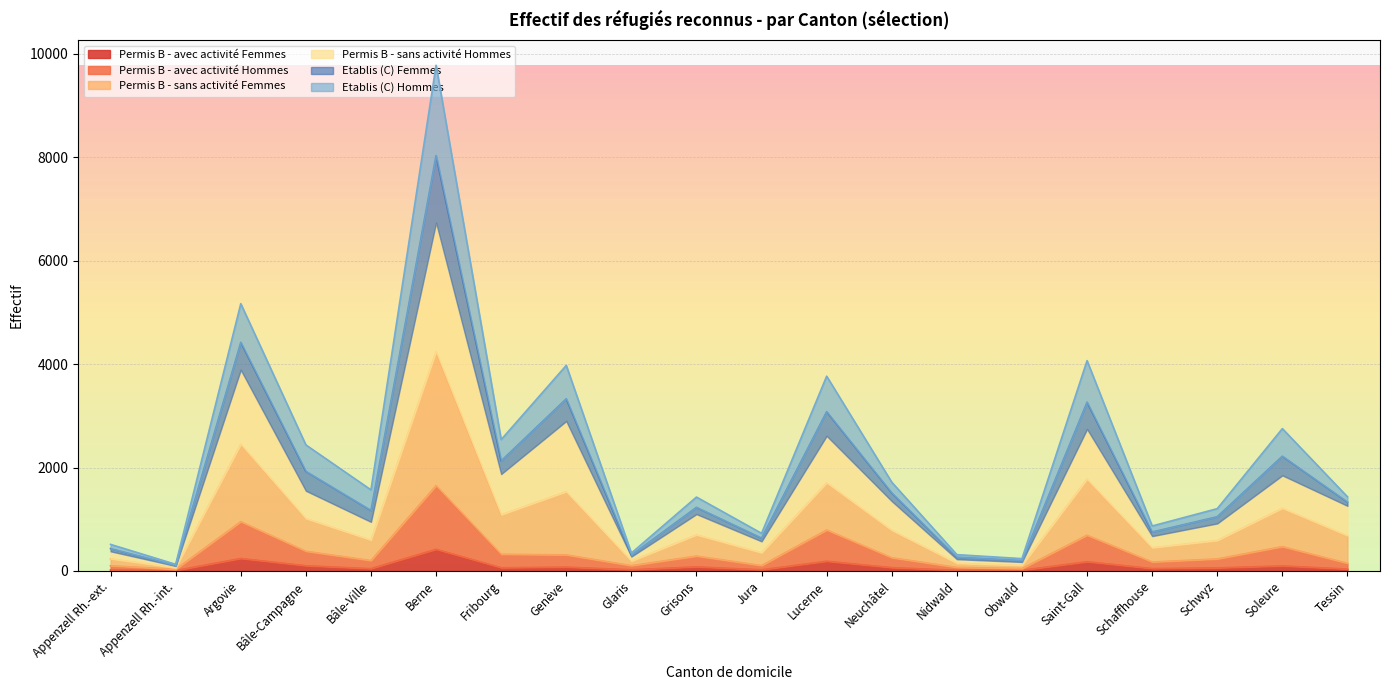

At which category is the sum across all series the highest?

Berne